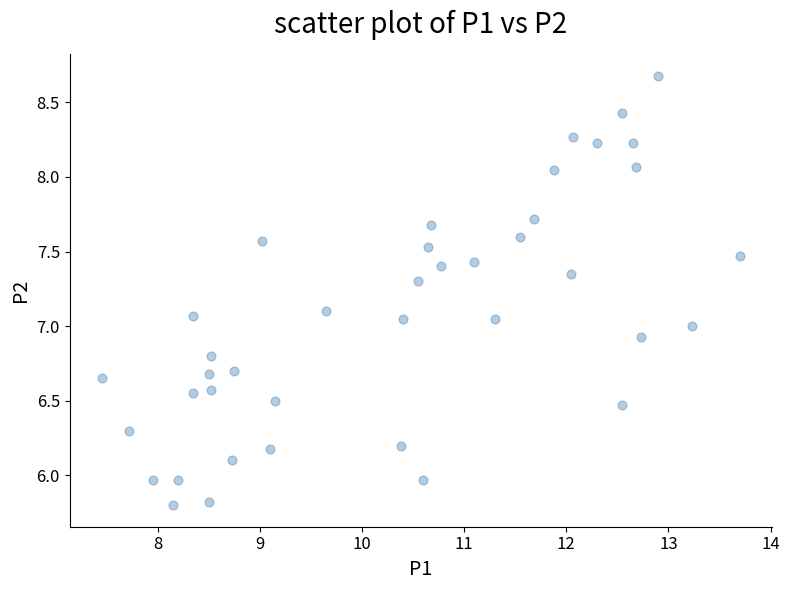

What is the range of X values (max minus min)?

6.2